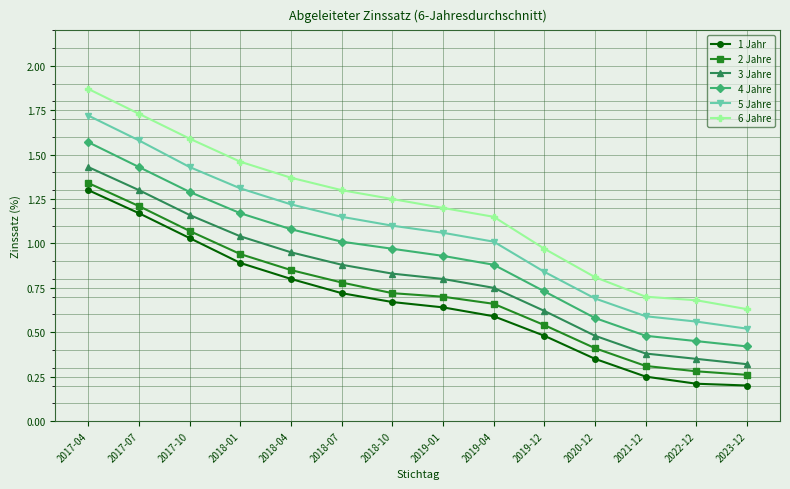

The value of 6 Jahre at 2018-01 is 2.2. True or false?

False